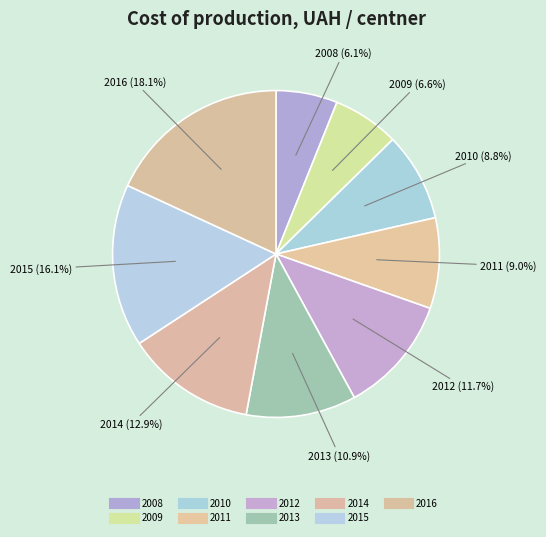

Is 2010 the majority of the pie?

No